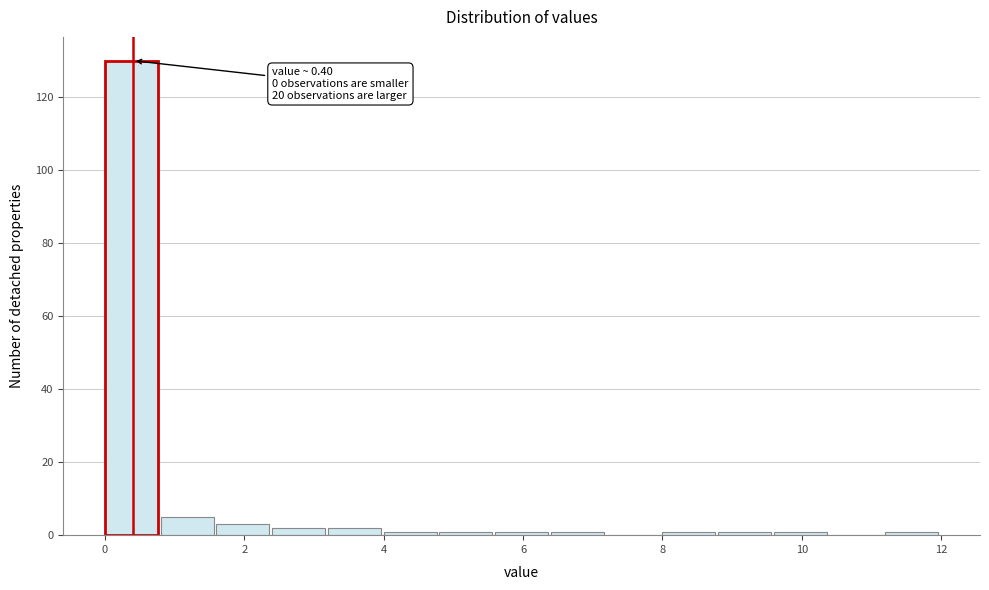

Over which range of the x-axis is the bar tallest?

0.0 to 0.8